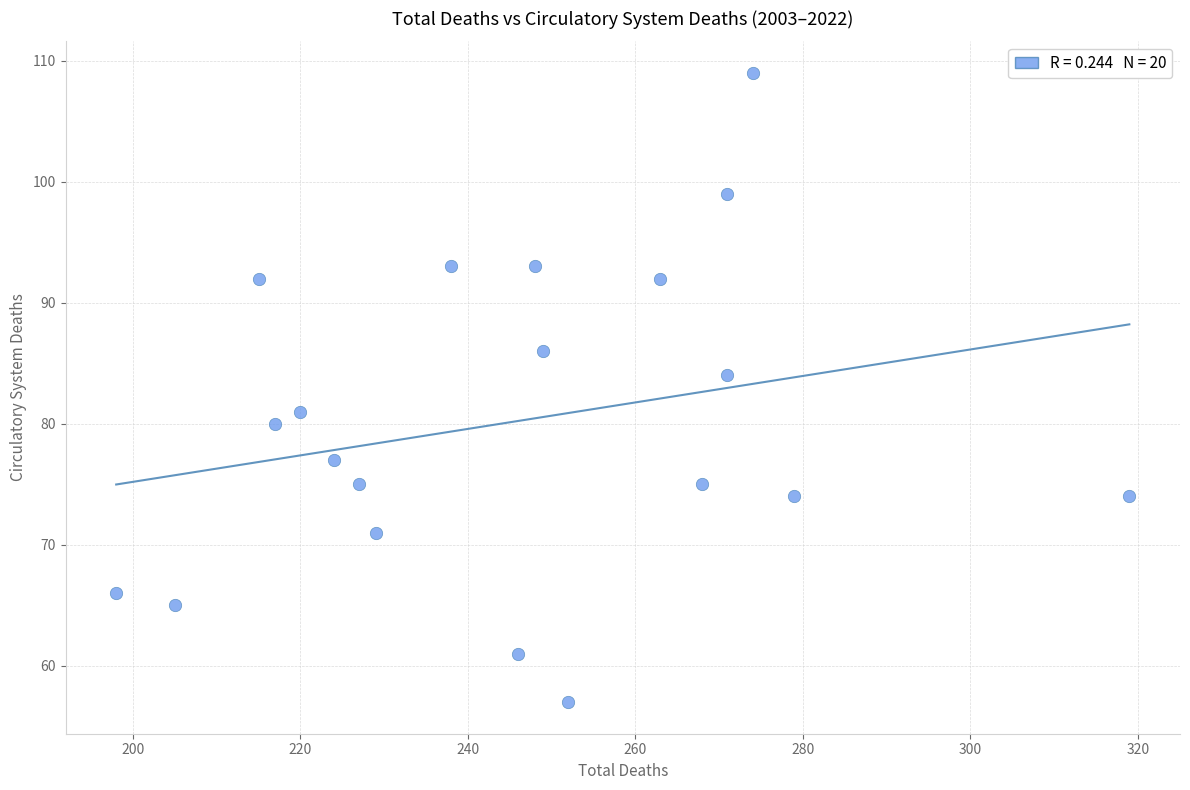

What is the range of Y values (max minus min)?

52